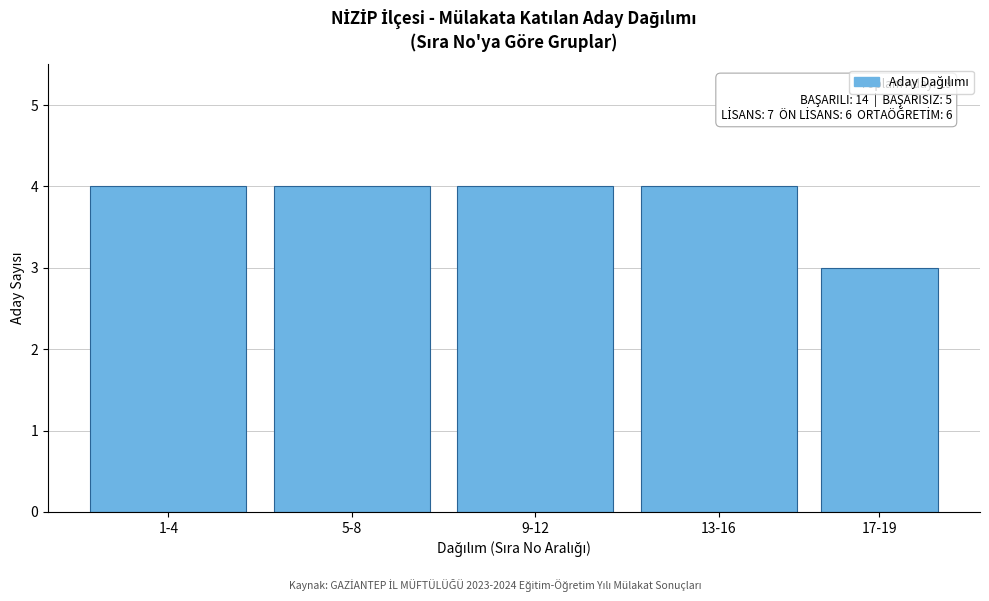

Reading right to left, extract all data points from this chart.

17-19=3	13-16=4	9-12=4	5-8=4	1-4=4